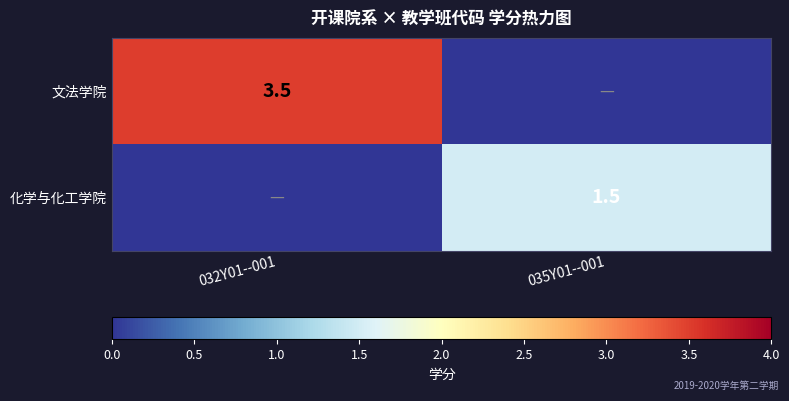

At how many categories does at least one series exceed 2?

1